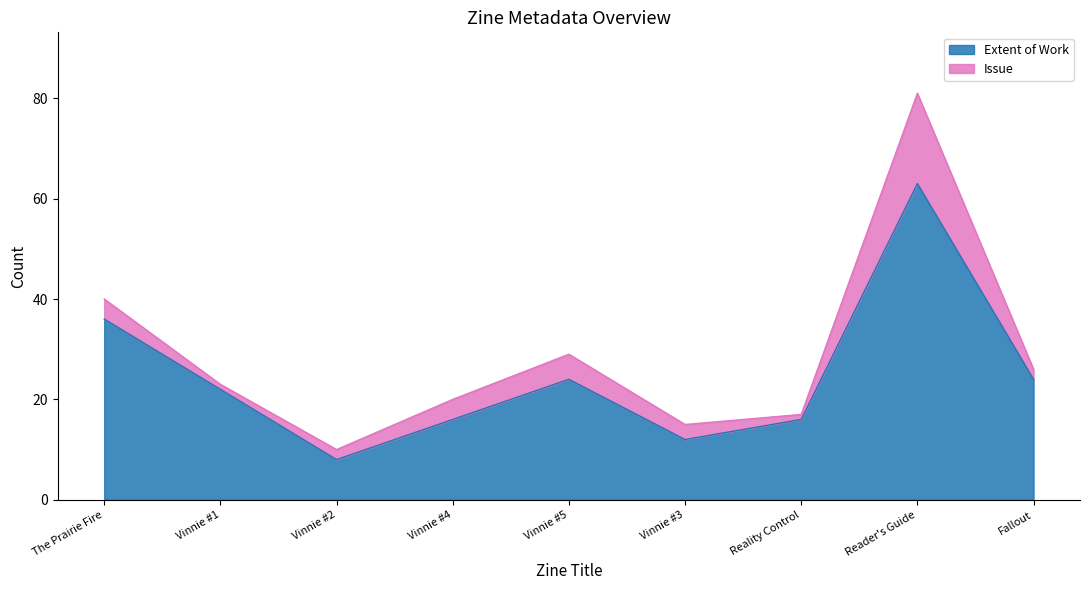

What is the difference between the values at Fallout and Vinnie #1?

2